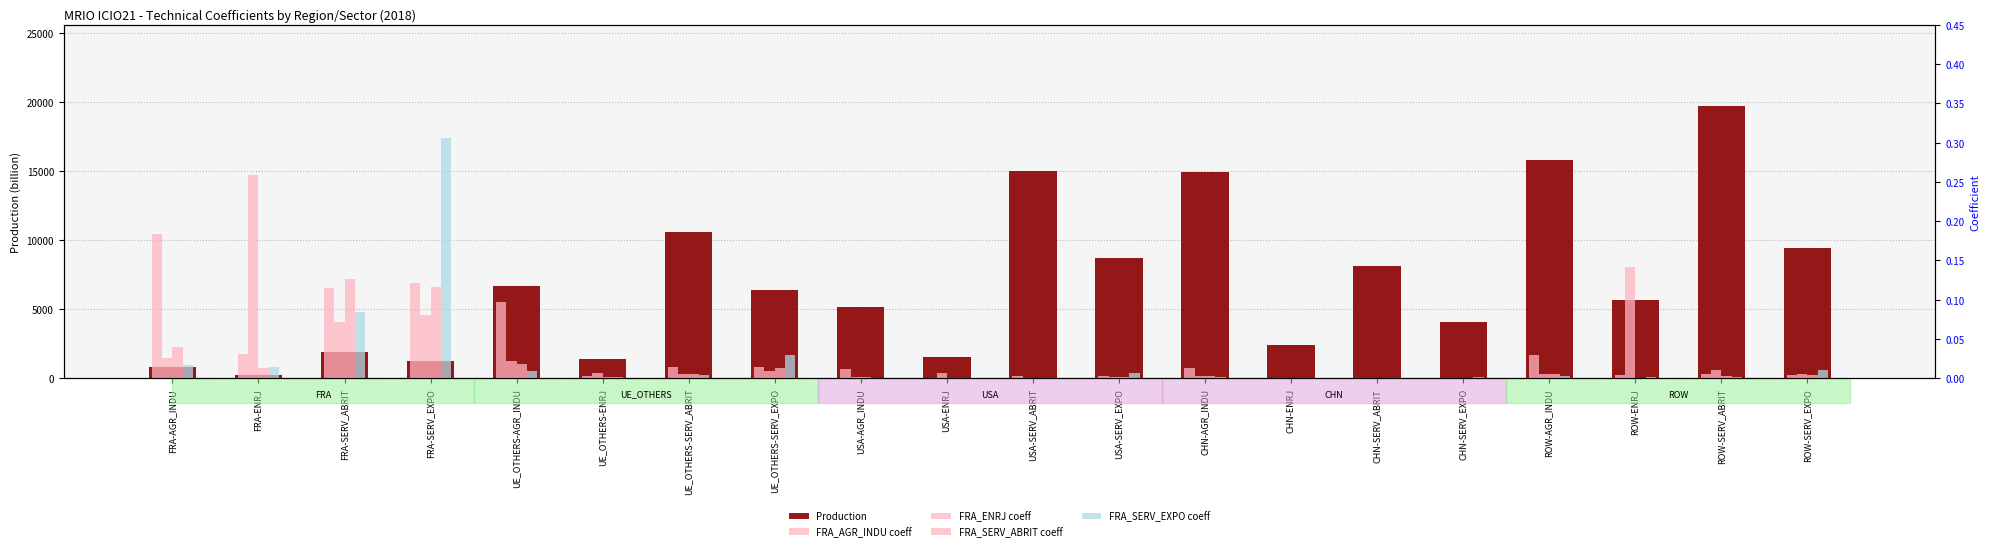

How many groups of bars are there?

20